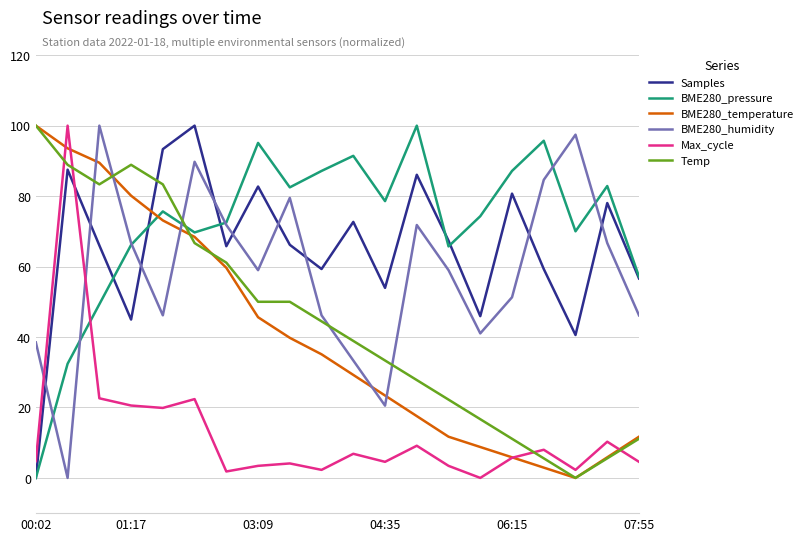

True or false: Temp and BME280_humidity intersect in this chart.

True